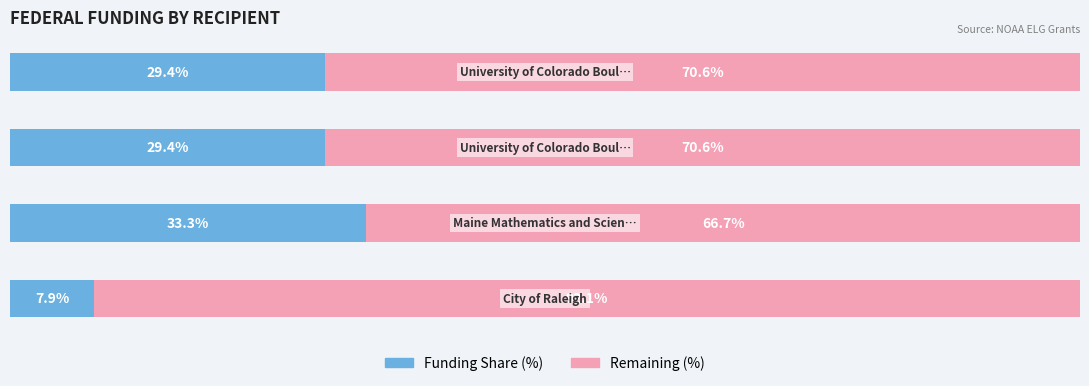

What are all the series names shown in the legend?

Funding Share (%), Remaining (%)